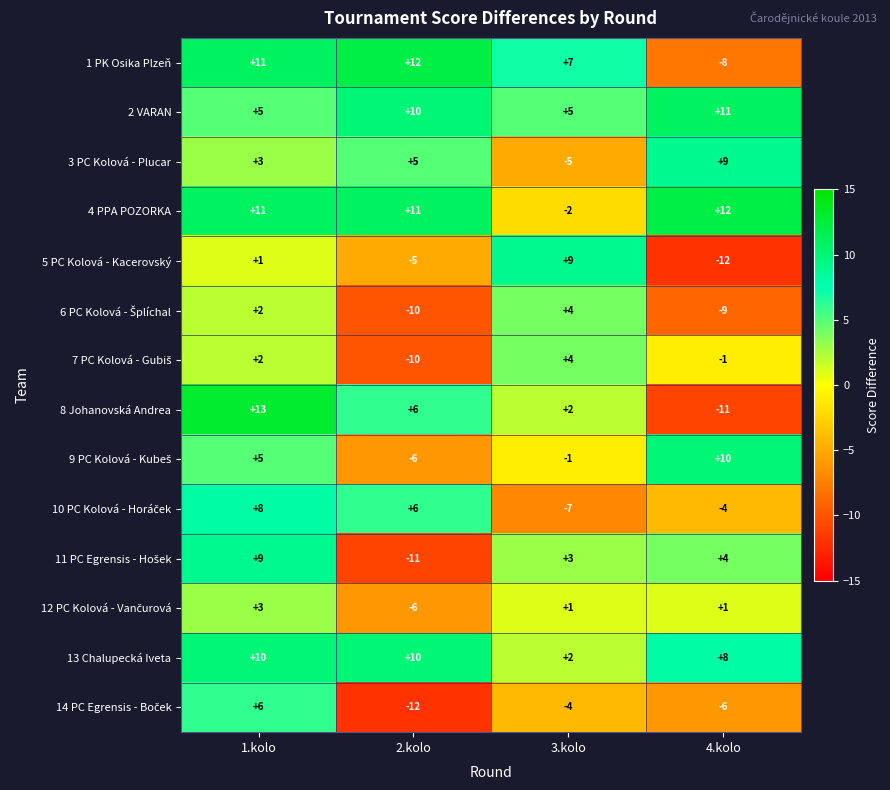

Which series has the widest spread of values?

8 Johanovská Andrea